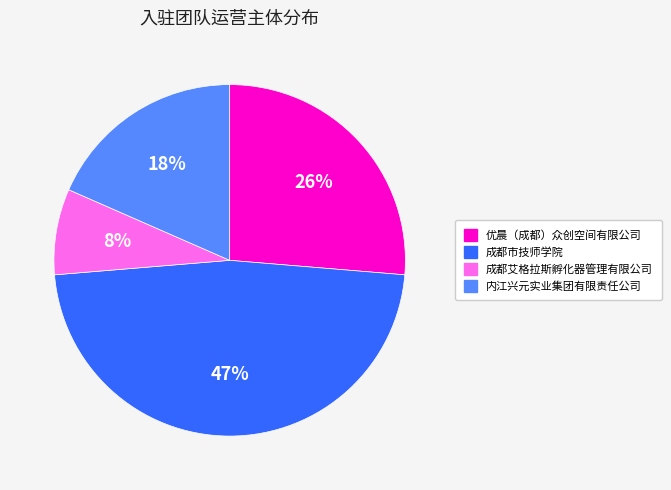

To the nearest percent, what is the difference between the largest and smallest slice percentages?

39%